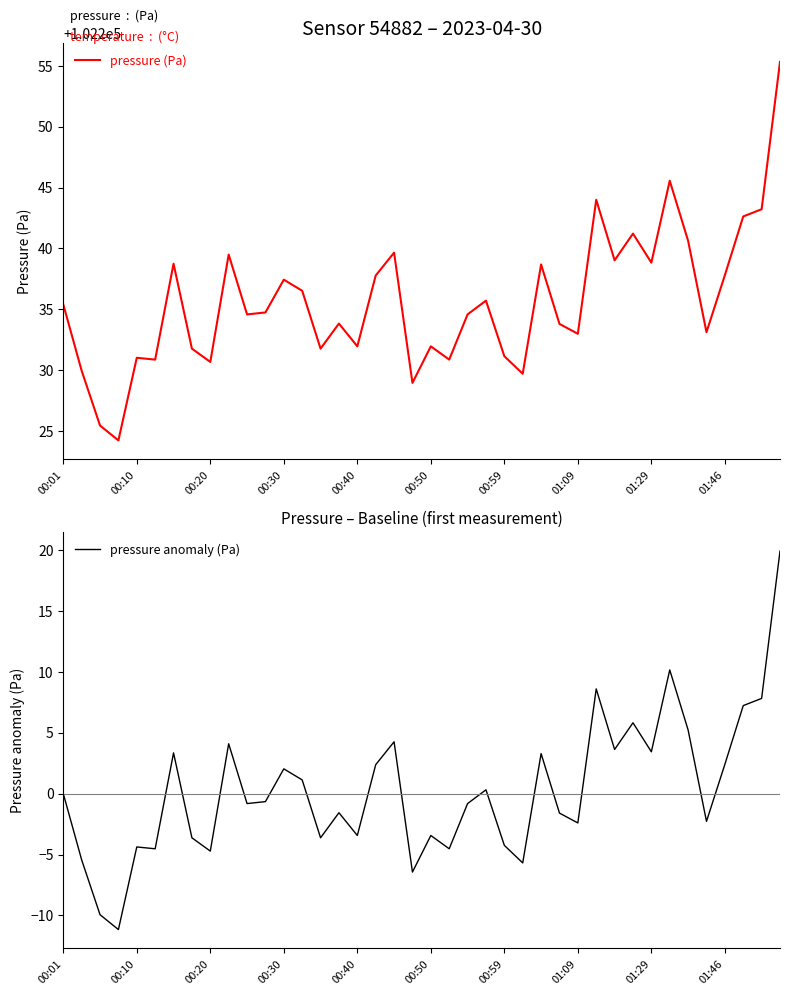

Between 31 and 33, which series saw the biggest shift?

pressure (Pa)